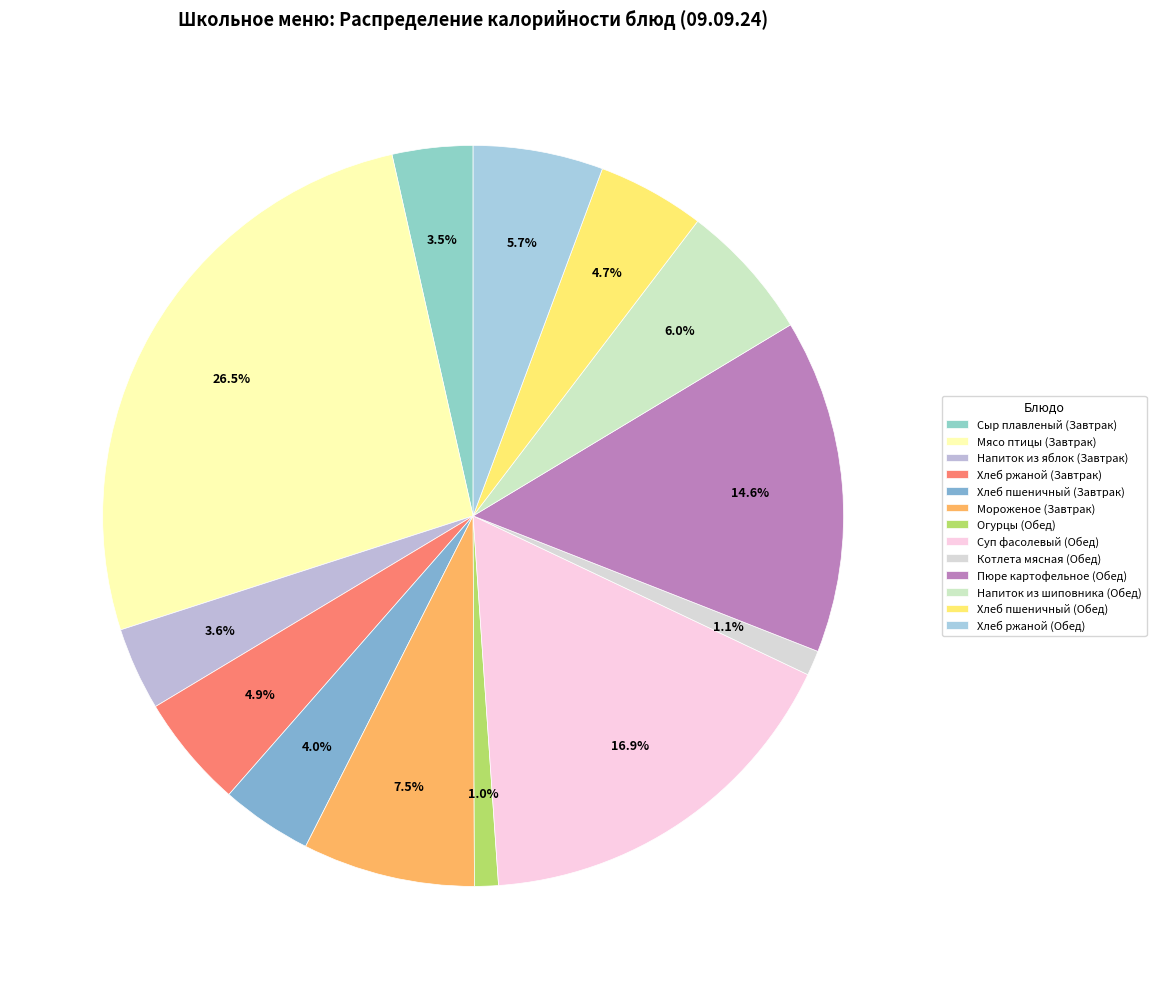

Count the number of slices in the pie.

13